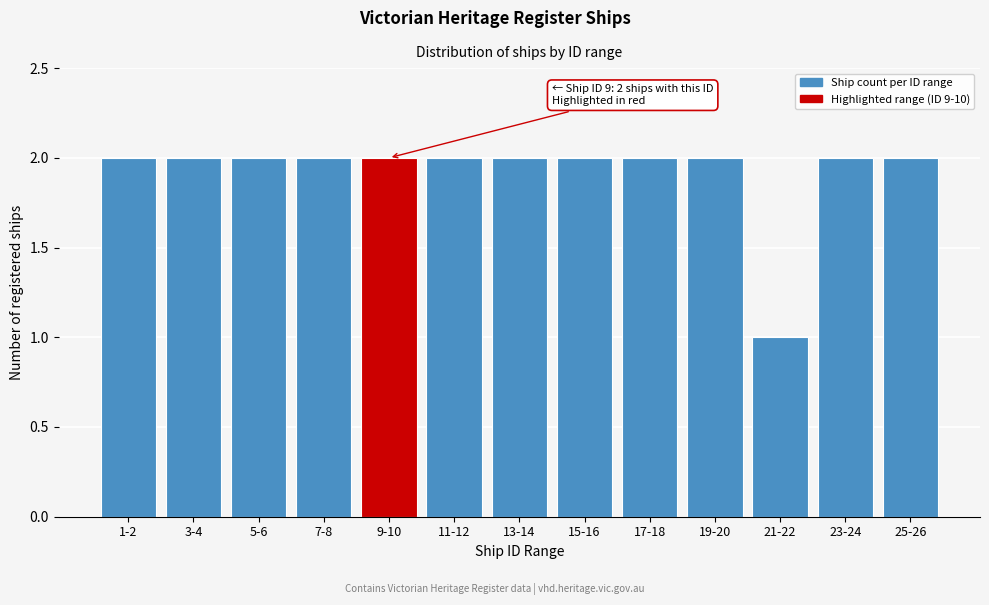

Reading left to right, extract all data points from this chart.

1-2=2	3-4=2	5-6=2	7-8=2	9-10=2	11-12=2	13-14=2	15-16=2	17-18=2	19-20=2	21-22=1	23-24=2	25-26=2